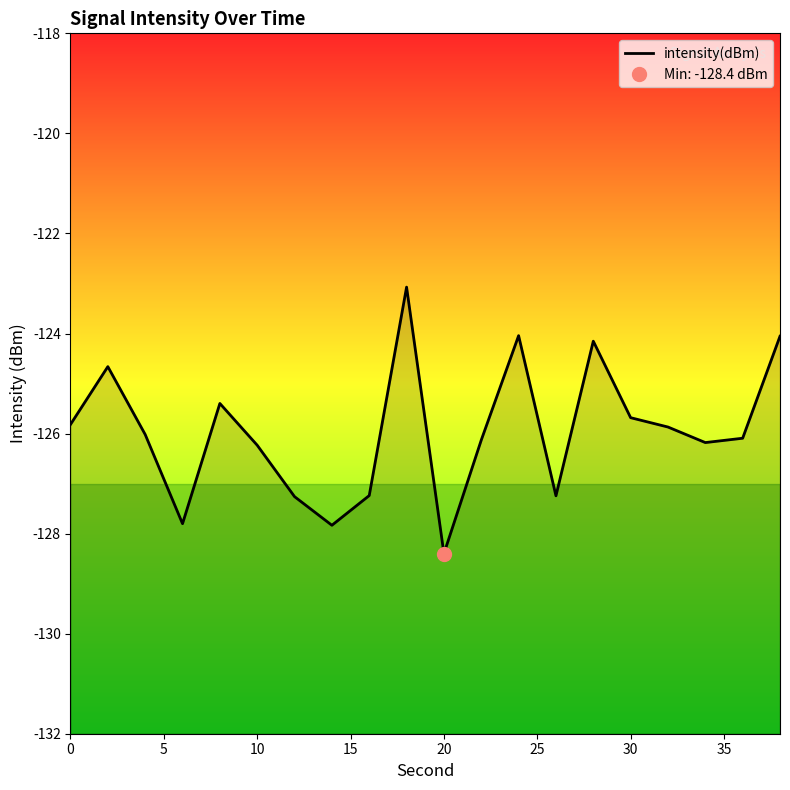

The value of intensity(dBm) at 10 is -126.2. True or false?

True